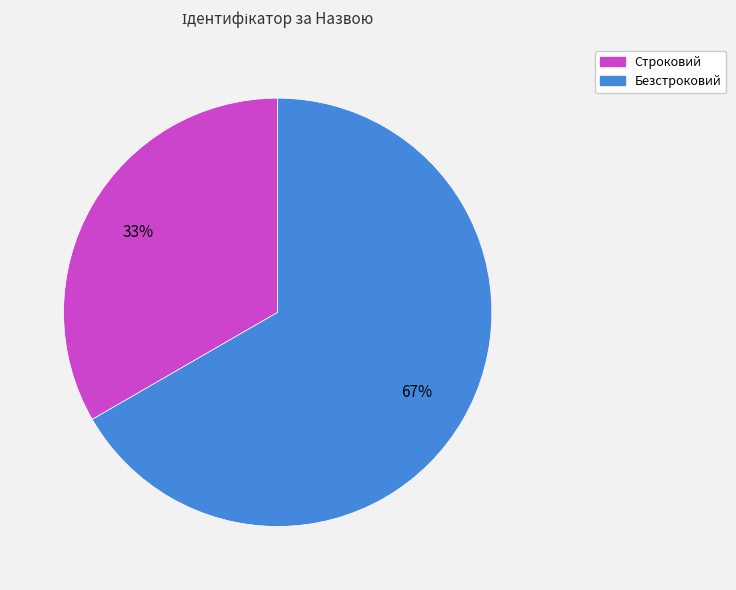

Is there any slice that represents more than half of the pie?

Yes